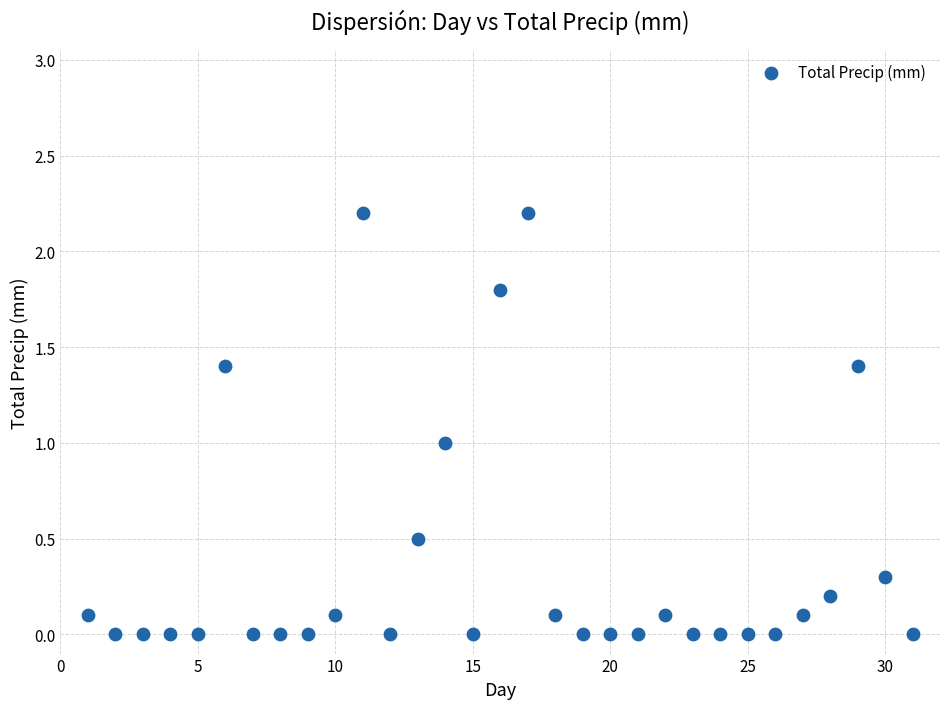

What is the range of Y values (max minus min)?

2.2